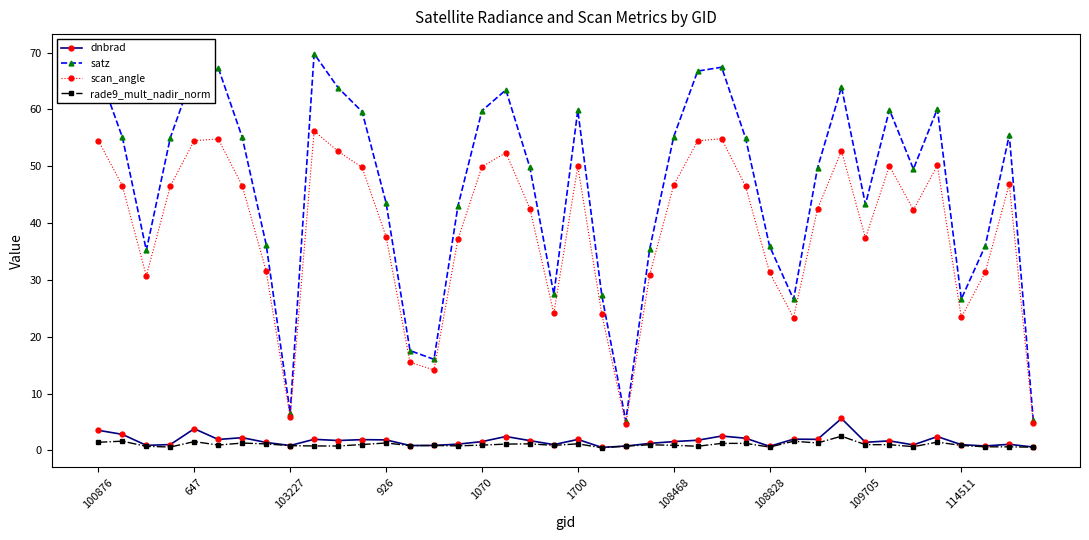

Which series has the widest spread of values?

satz